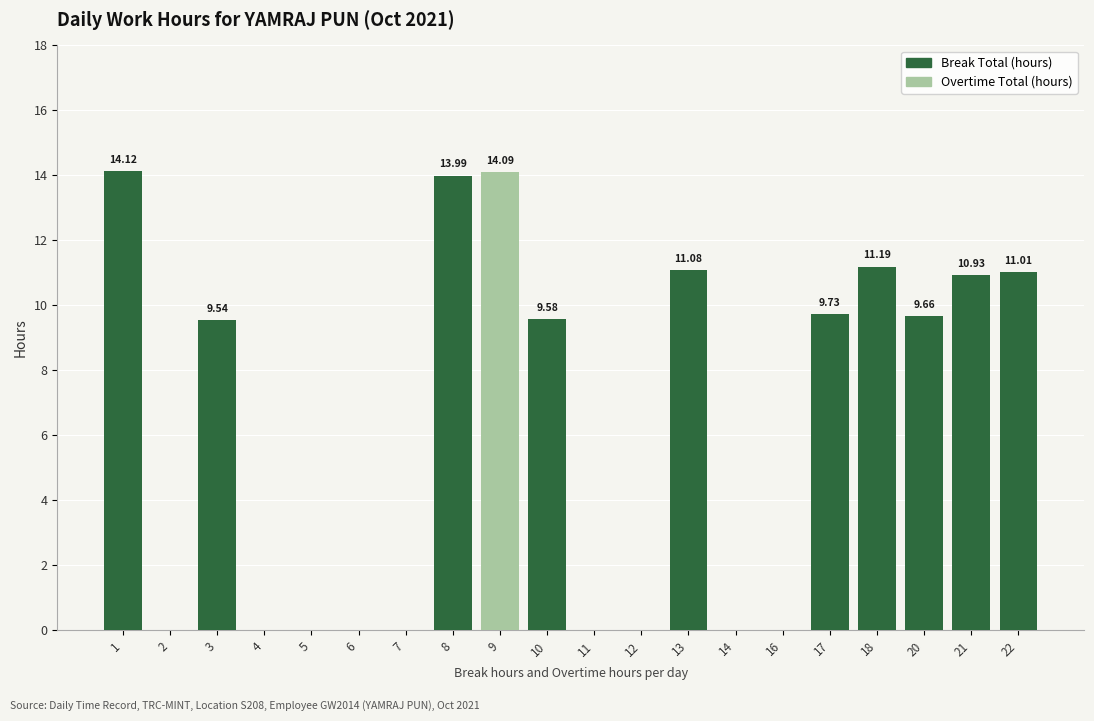

What is the total value across all series at 10?

9.6